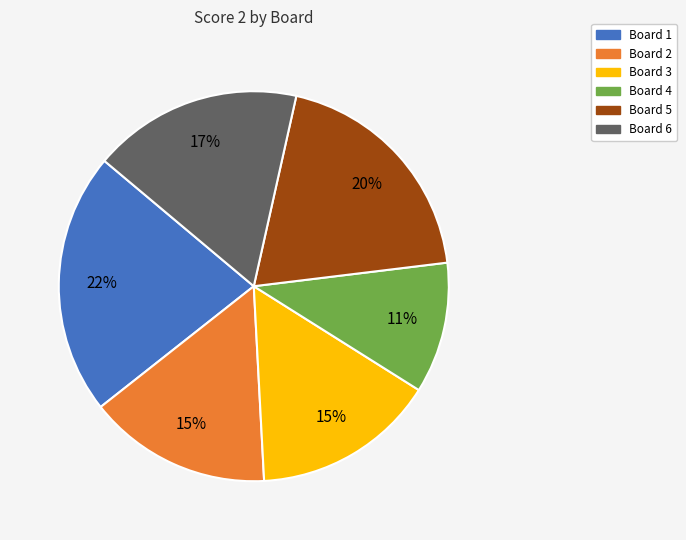

To the nearest percent, what is the difference between the largest and smallest slice percentages?

11%